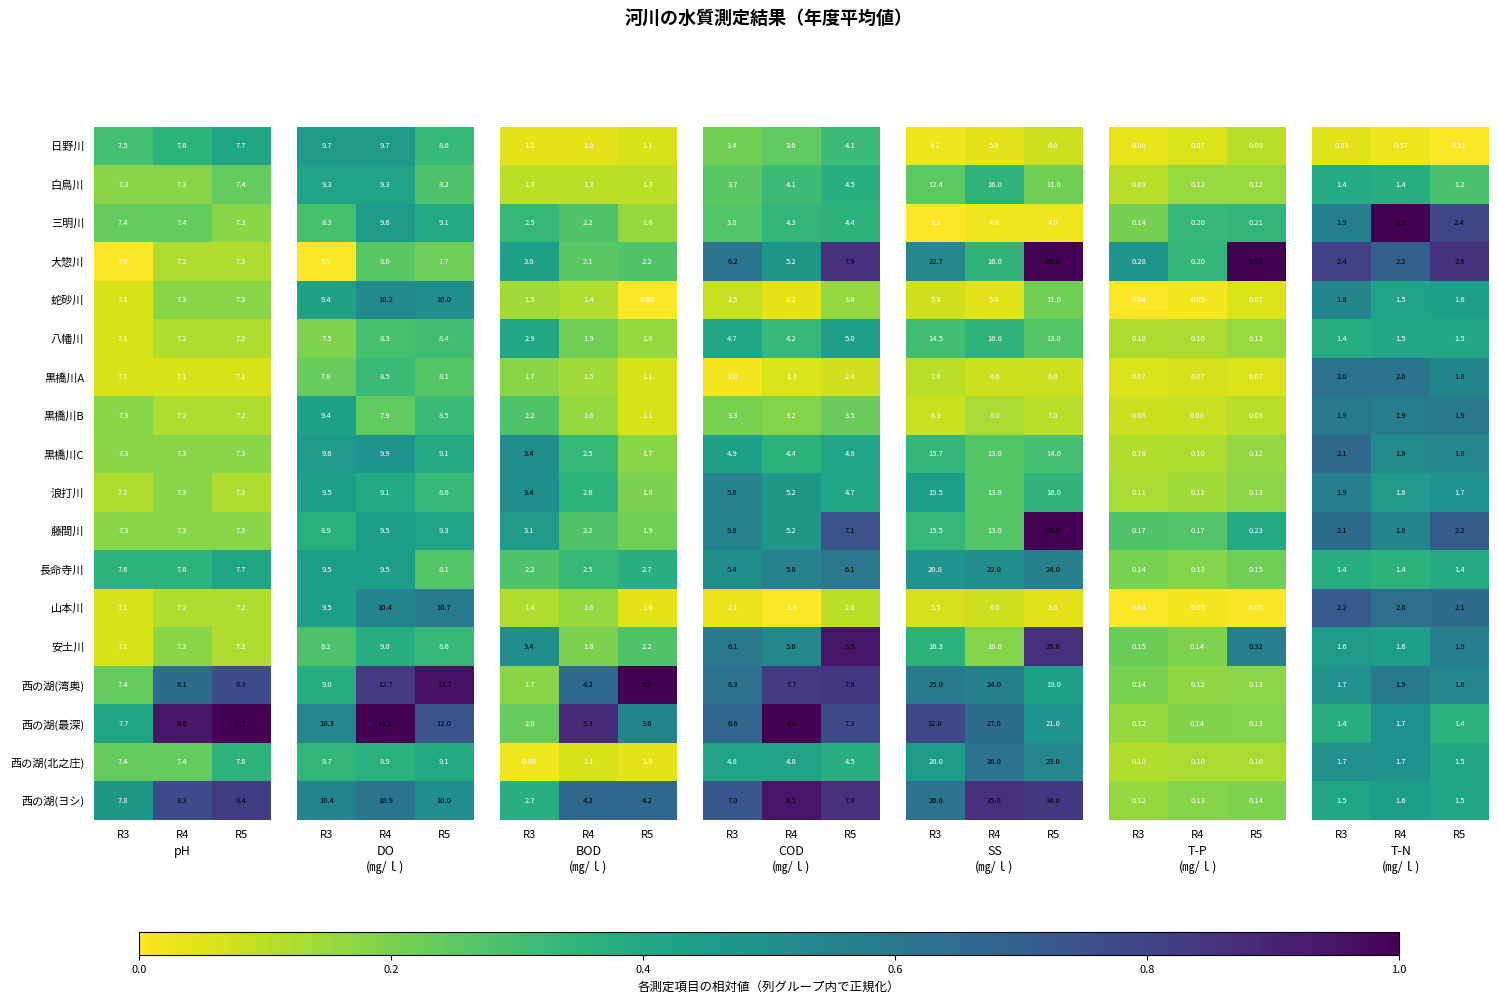

Which category has the lowest value in the 西の湖(ヨシ) series?

R3